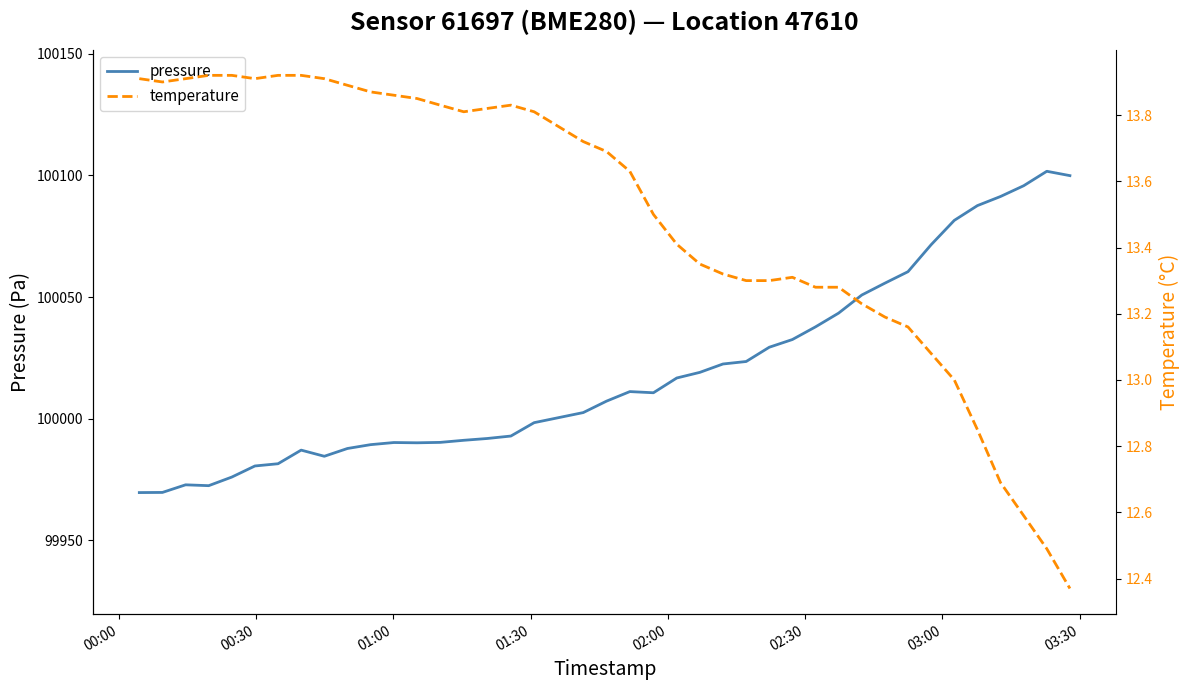

At how many categories does at least one series exceed 13165?

40